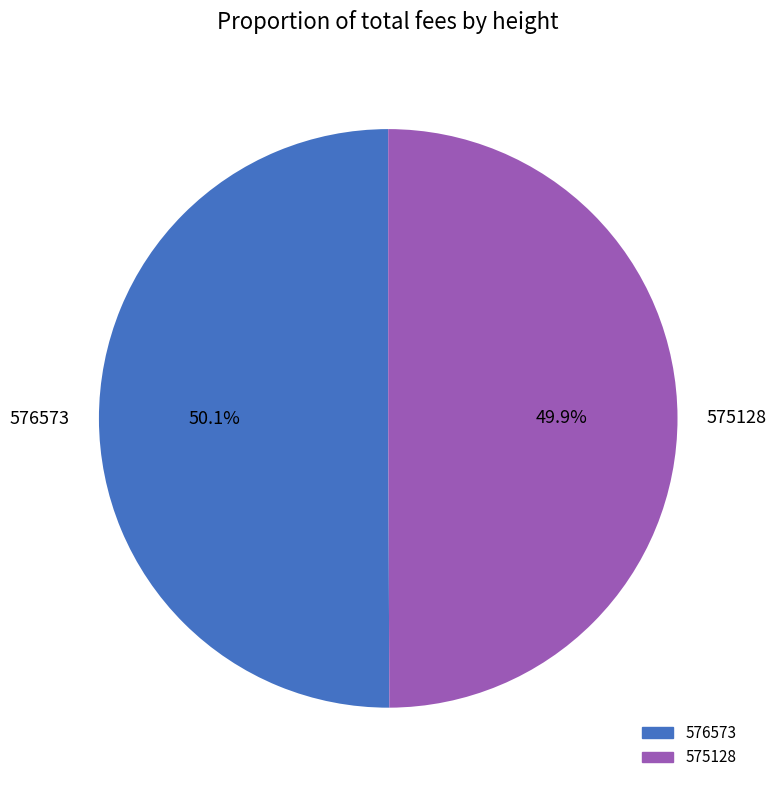

Does any single category account for the majority?

Yes